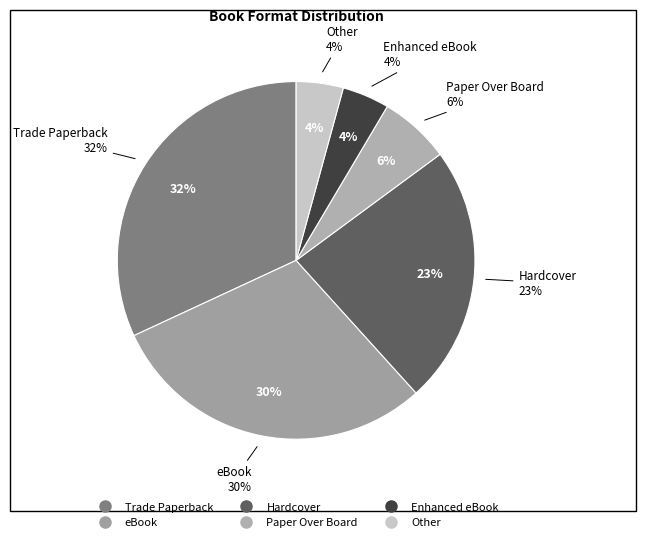

Which slice is the largest?

Trade Paperback